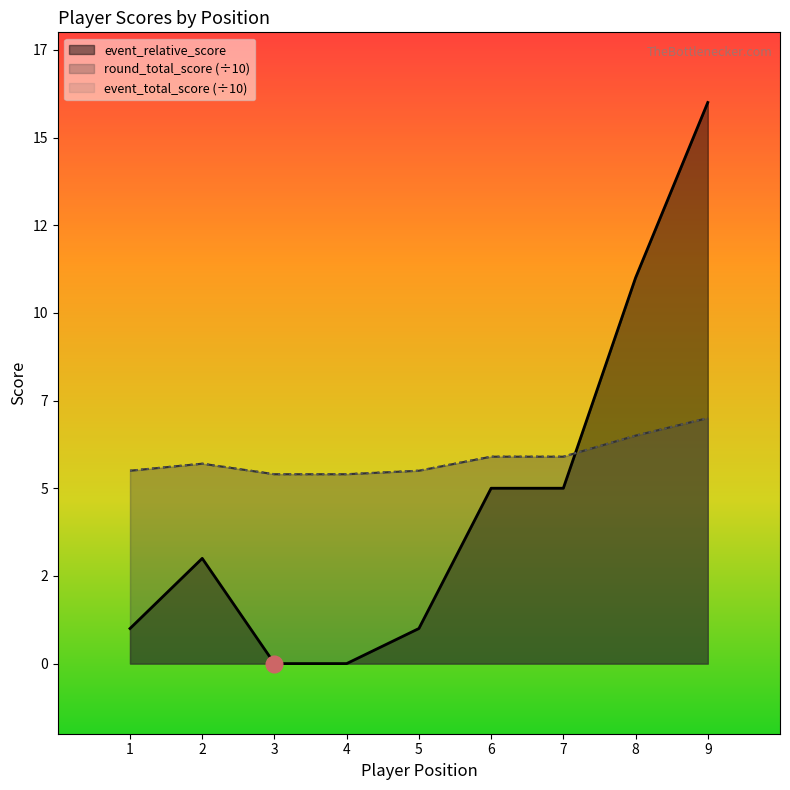

At how many categories does at least one series exceed 3?

9